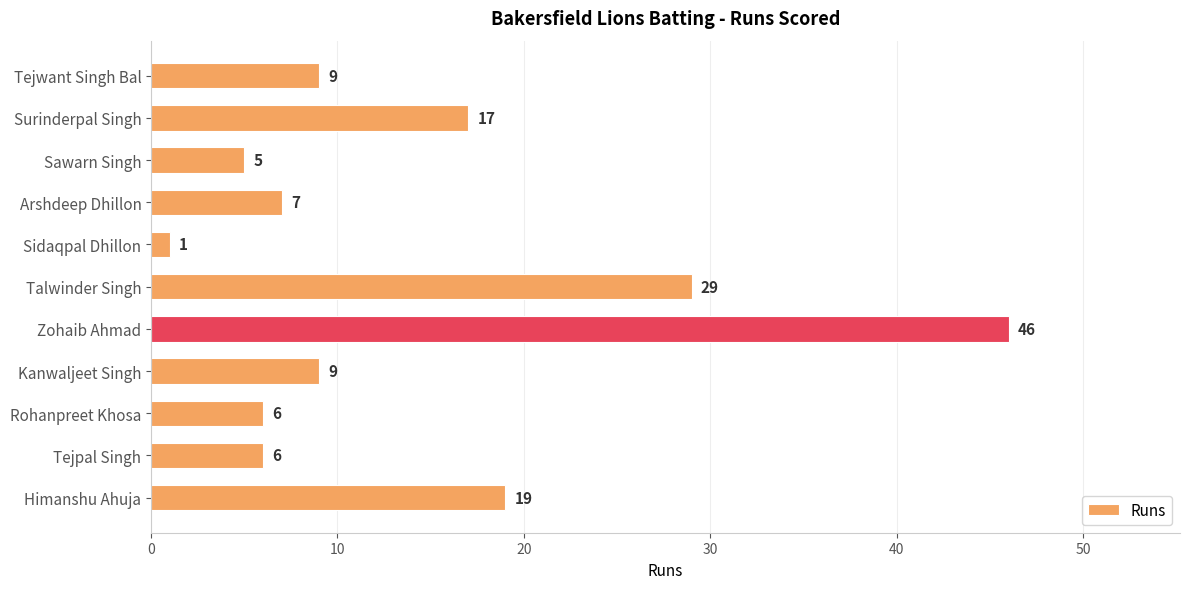

Are the bars grouped side by side (vs. stacked)?

No